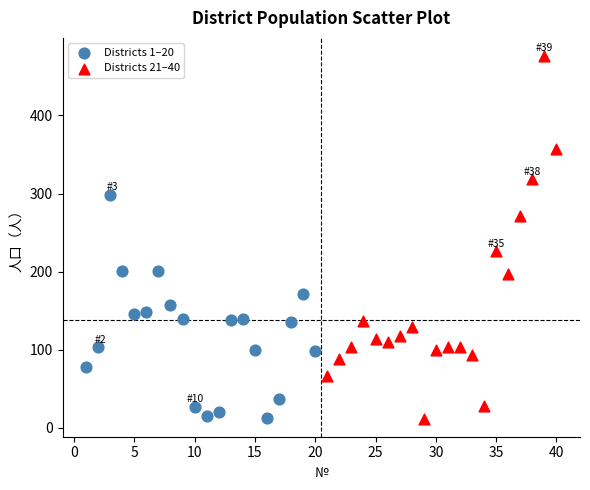

Which series has the largest Y range (max minus min)?

Districts 21–40